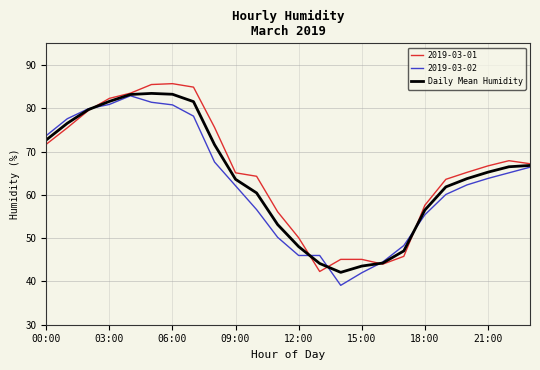

What is the smallest value displayed?

39.1